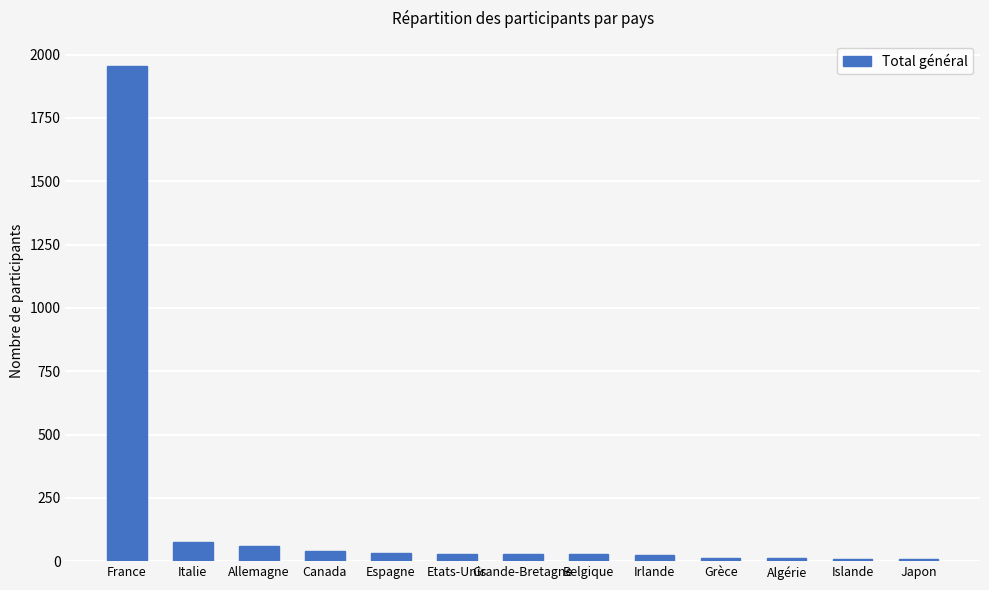

What is the average value?

178